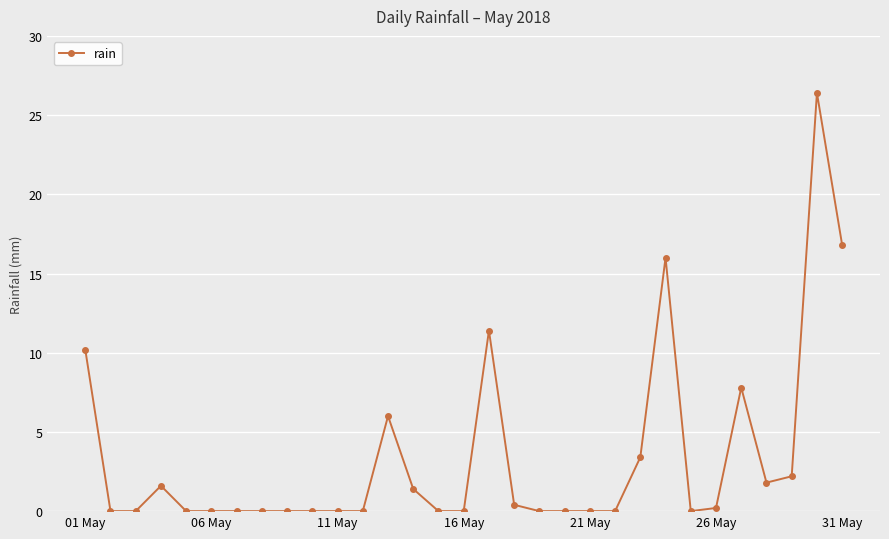

How many lines are shown in the chart?

1